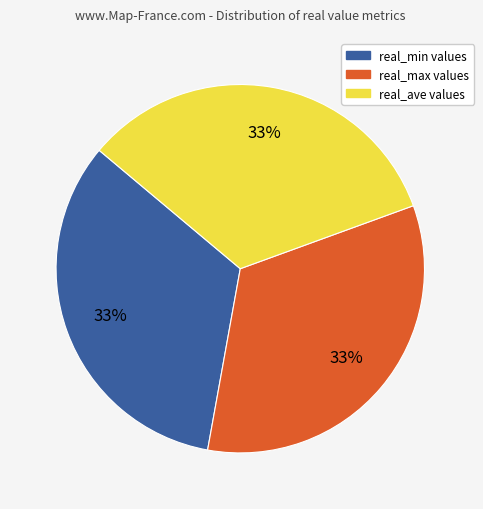

What percentage is the real_min slice, to the nearest percent?

33%